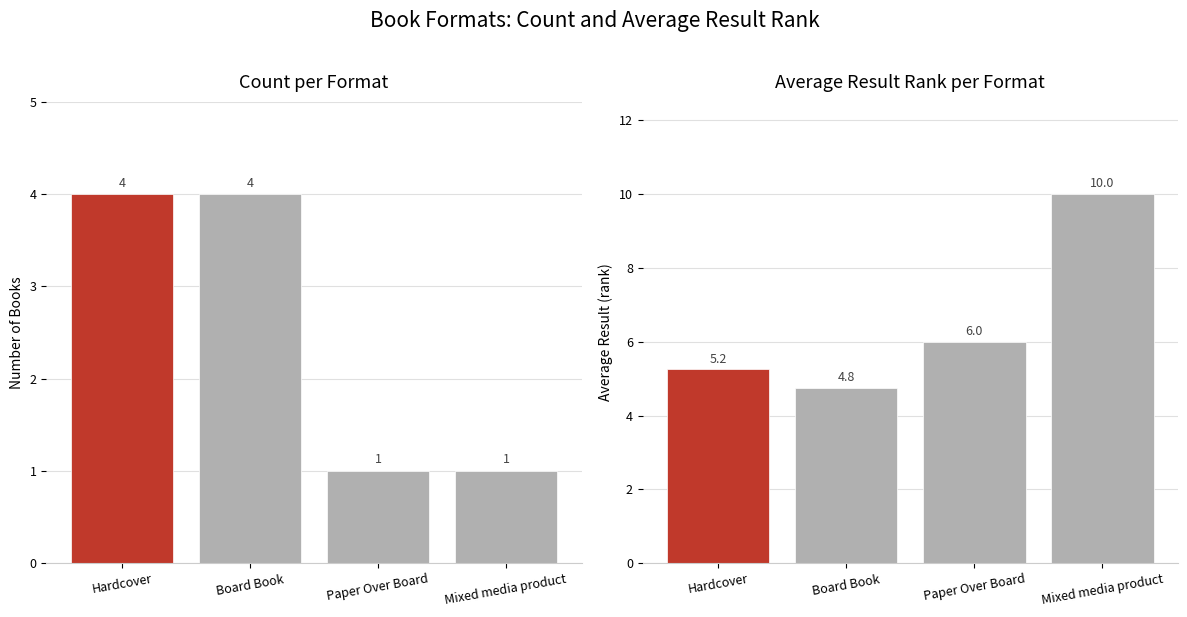

Which label corresponds to the largest value in the chart?

Mixed media product